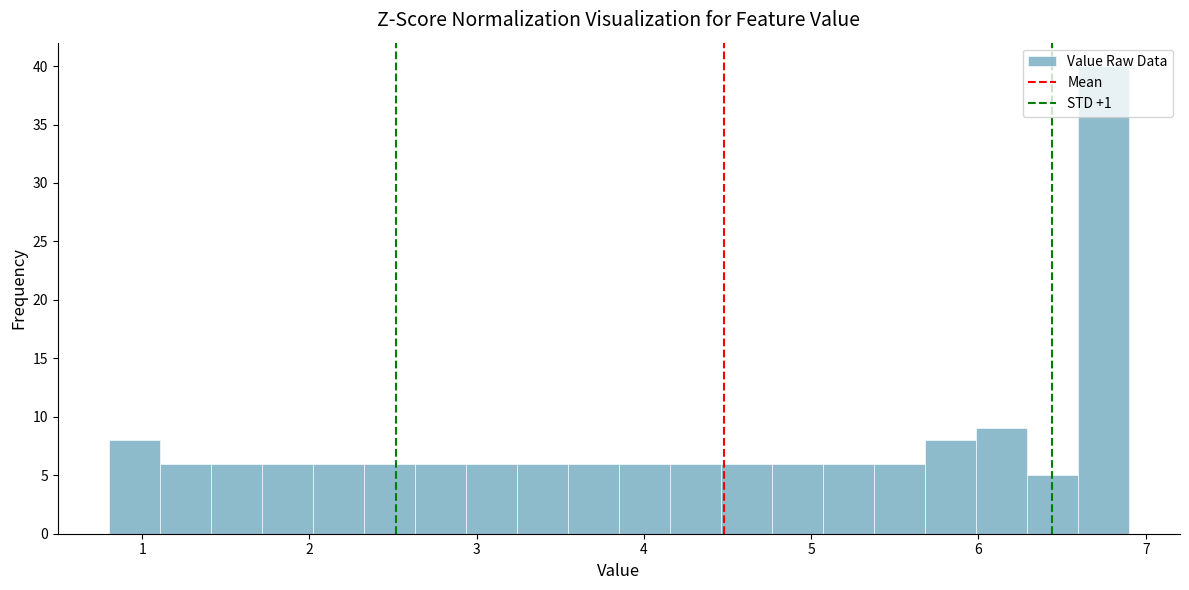

Around what value on the x-axis is the tallest bar? Give the approximate position of its centre, as read against the axis.

6.7